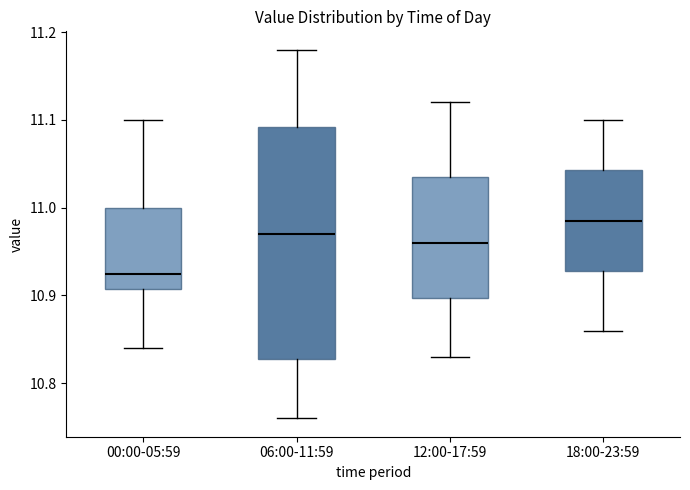

Which box is the tallest, from its lower edge to its upper edge?

06:00-11:59